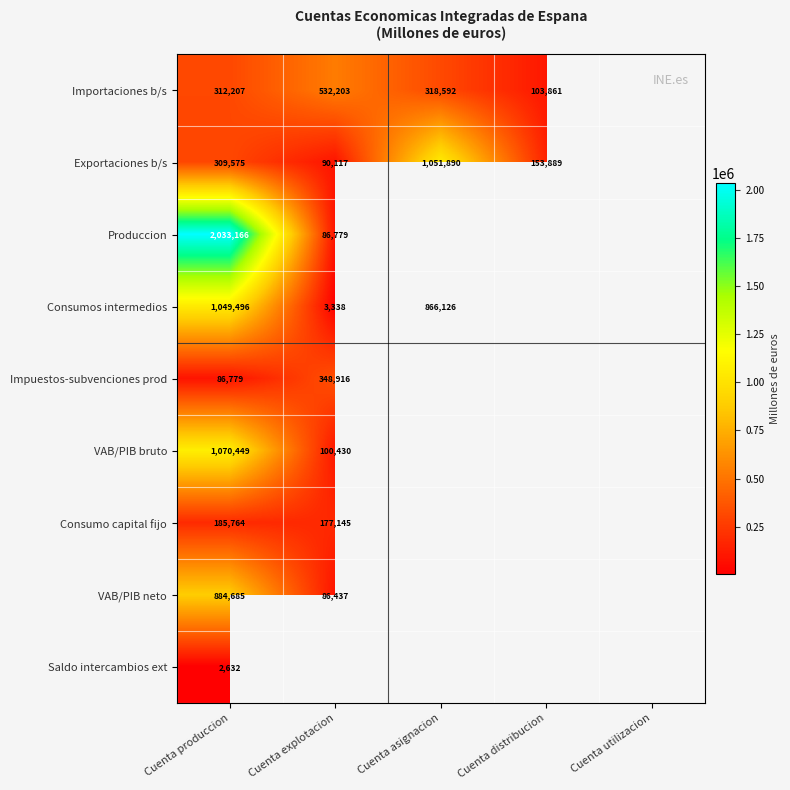

The value of Consumos intermedios at Cuenta produccion is 617236. True or false?

False